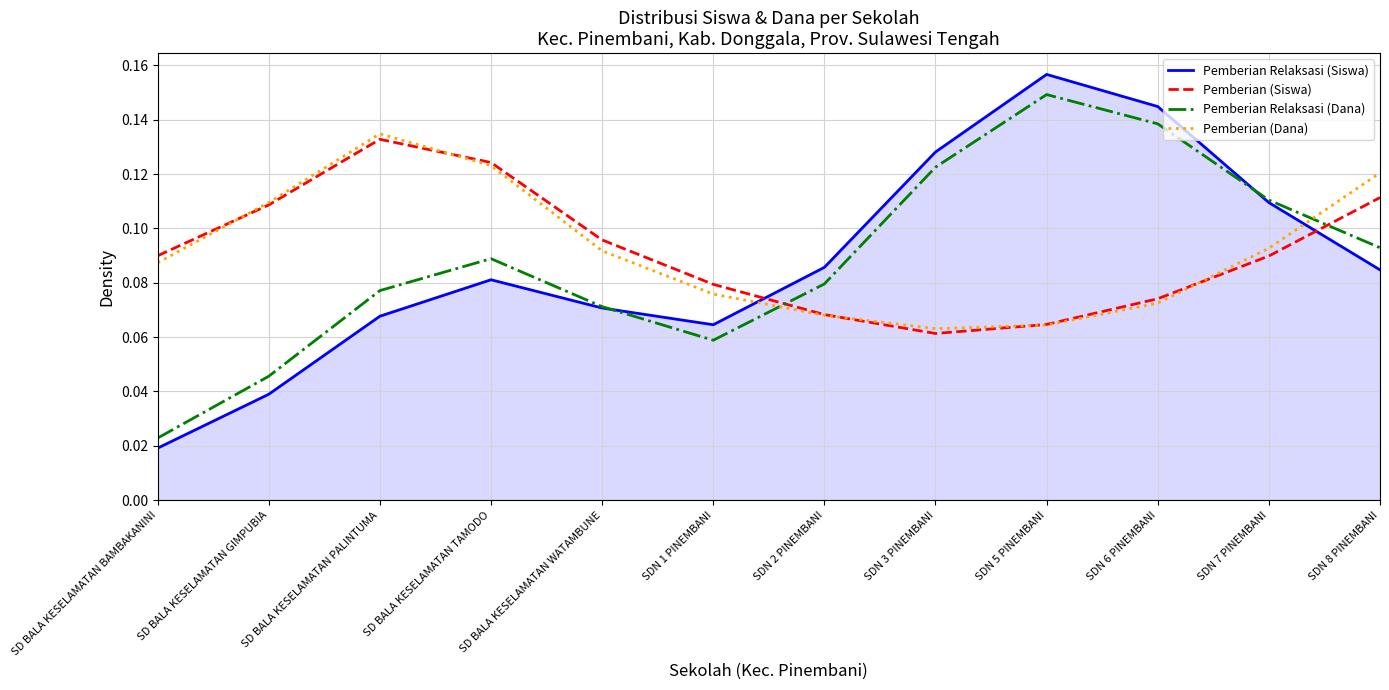

What position from the left is SDN 2 PINEMBANI?

7